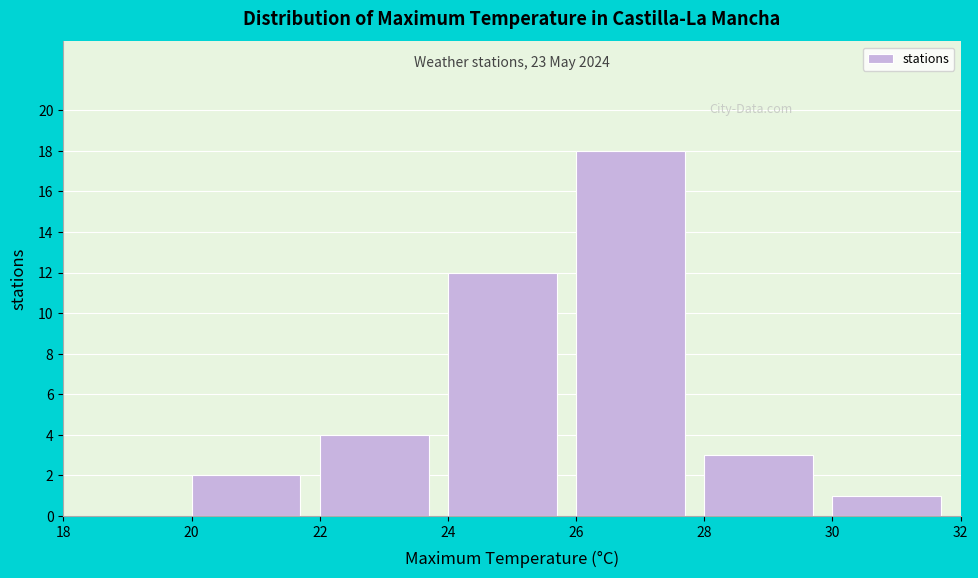

Over which range of the x-axis is the bar tallest?

26 to 28